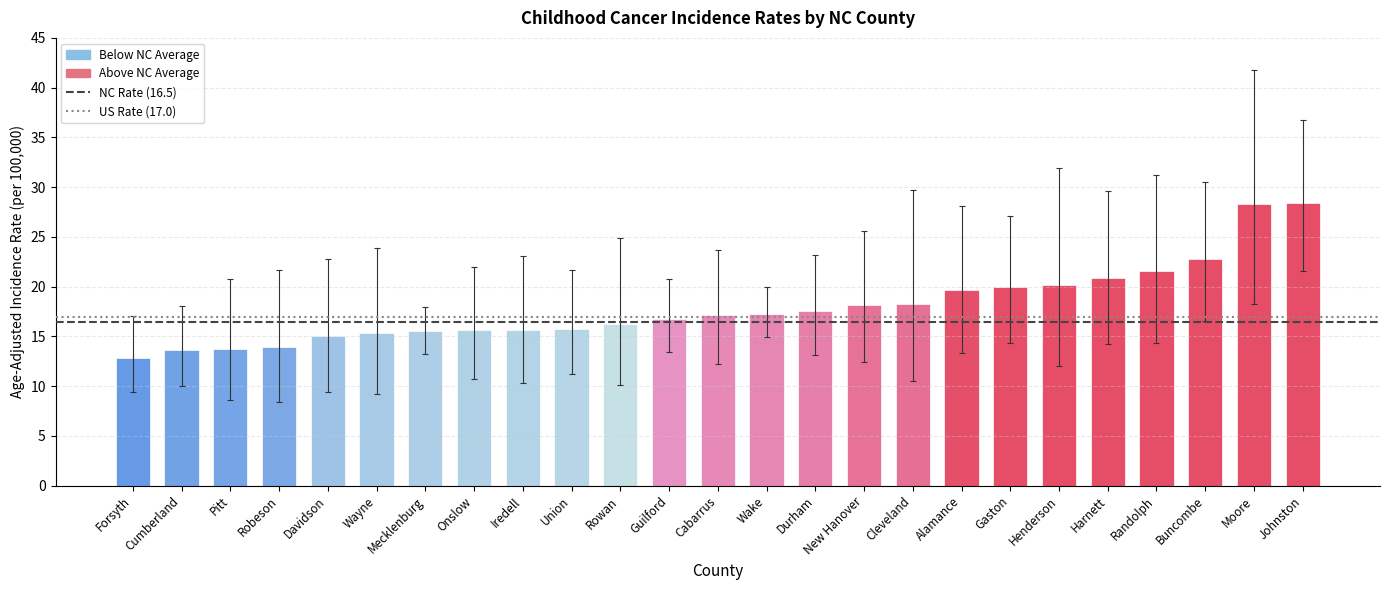

What is the value of the 9th bar from the left?

15.7